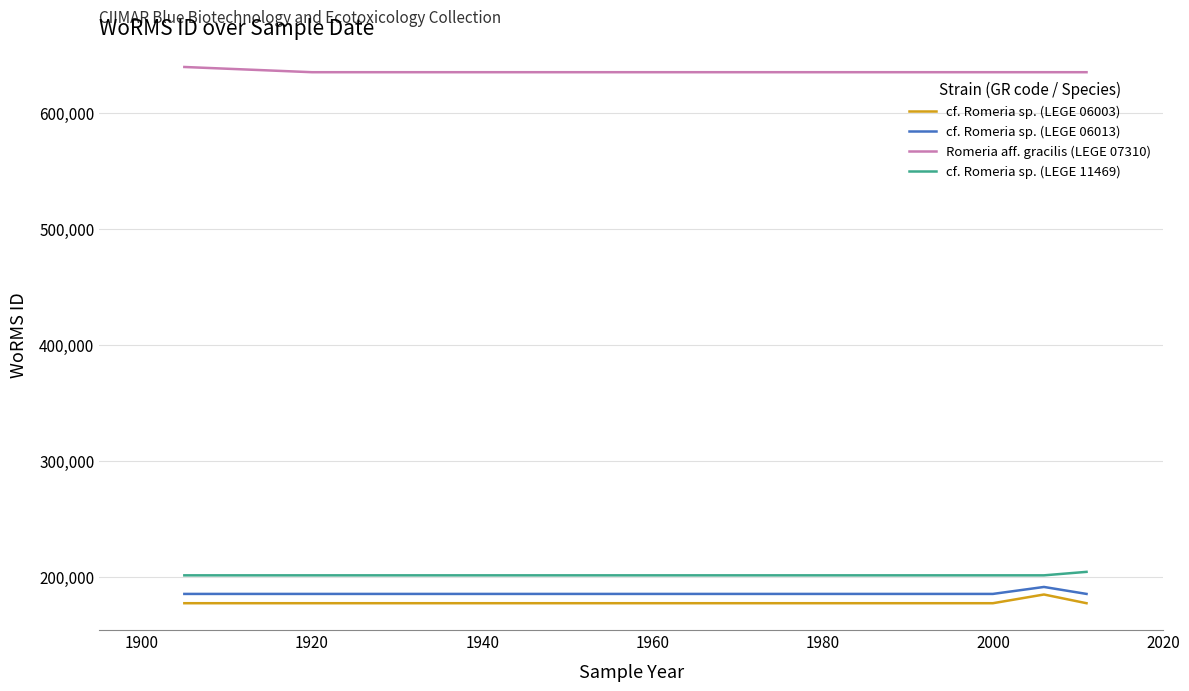

What are all the series names shown in the legend?

cf. Romeria sp. (LEGE 06003), cf. Romeria sp. (LEGE 06013), Romeria aff. gracilis (LEGE 07310), cf. Romeria sp. (LEGE 11469)